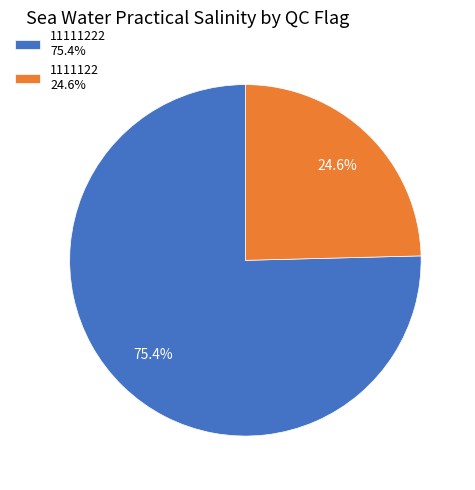

Which has a higher value, 1111122 24.6% or 11111222 75.4%?

11111222 75.4%